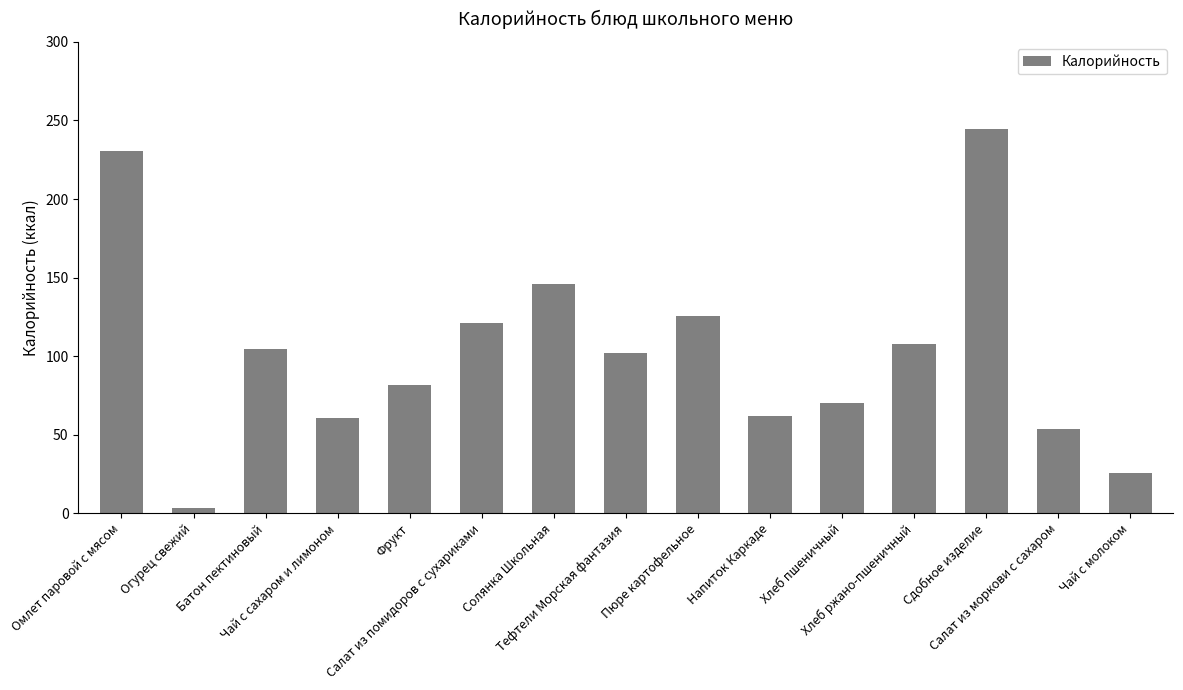

How many categories are shown in the chart?

15